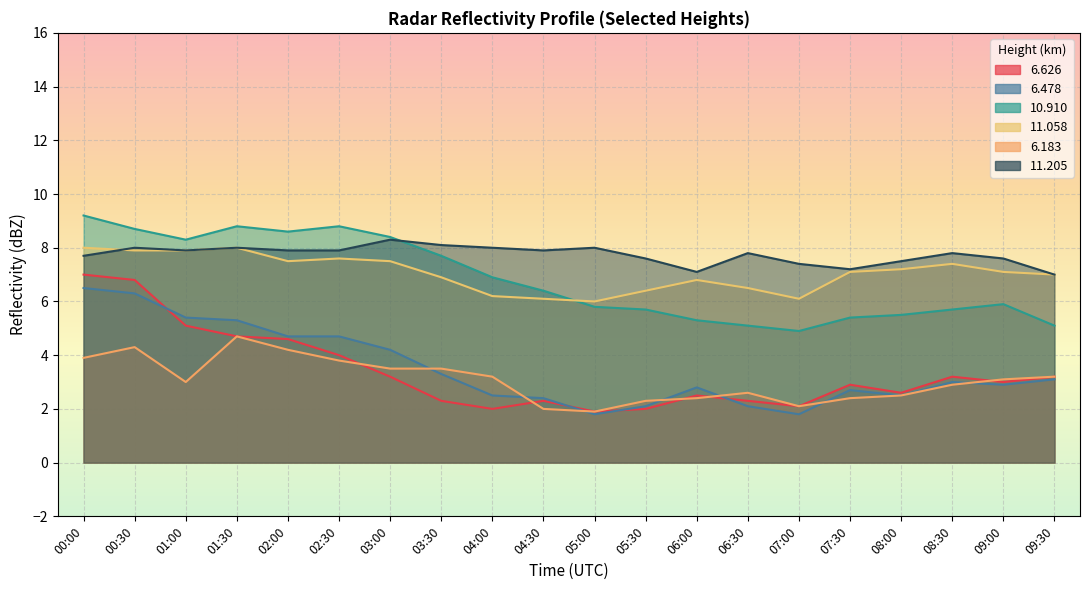

What is the spread (max minus min) of values at 04:00?

6.0